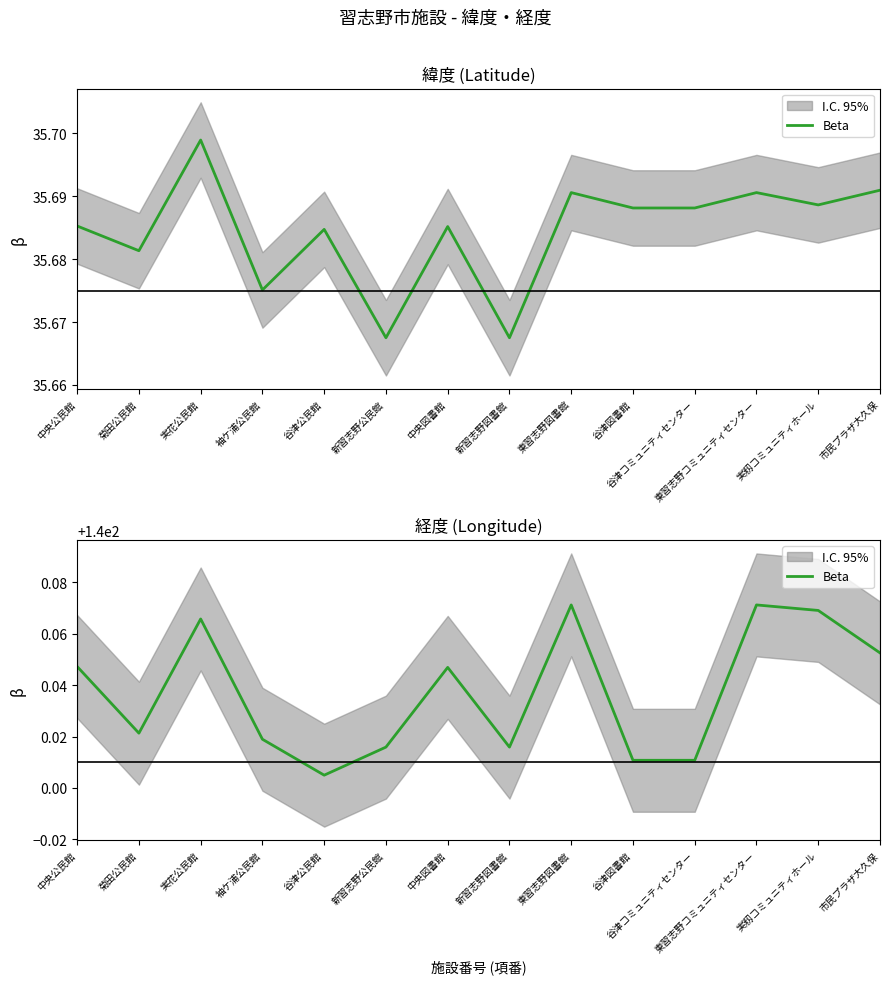

Is this an area chart (filled region under the line)?

No